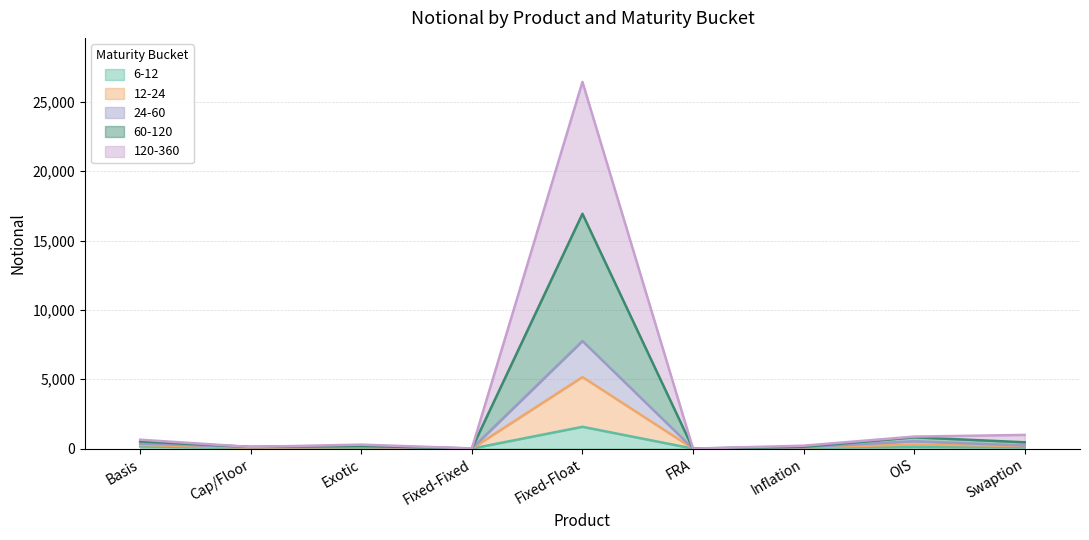

Does the chart display data point markers on the line(s)?

No